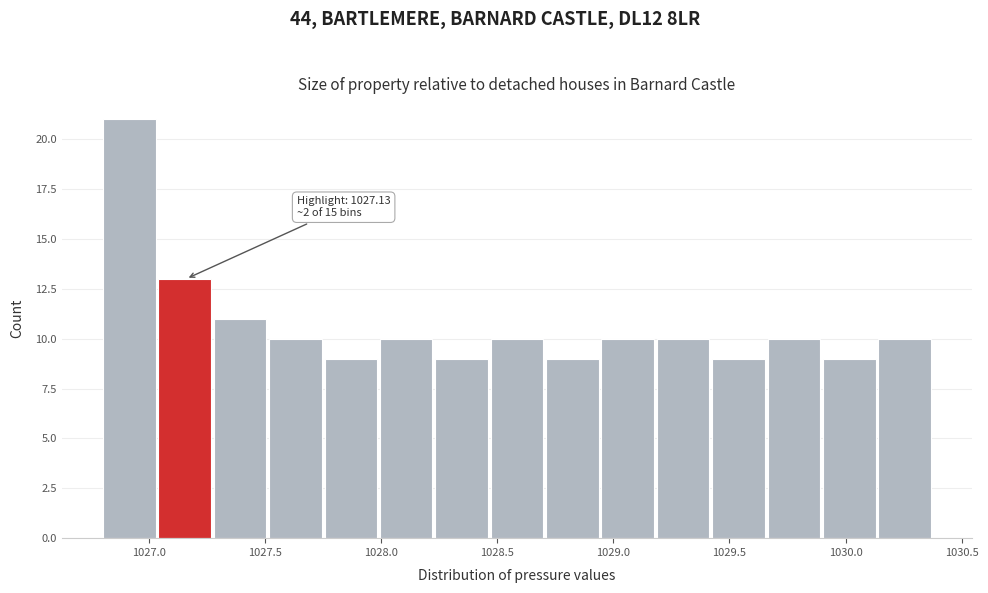

Over which range of the x-axis is the bar tallest?

1026.80 to 1027.05